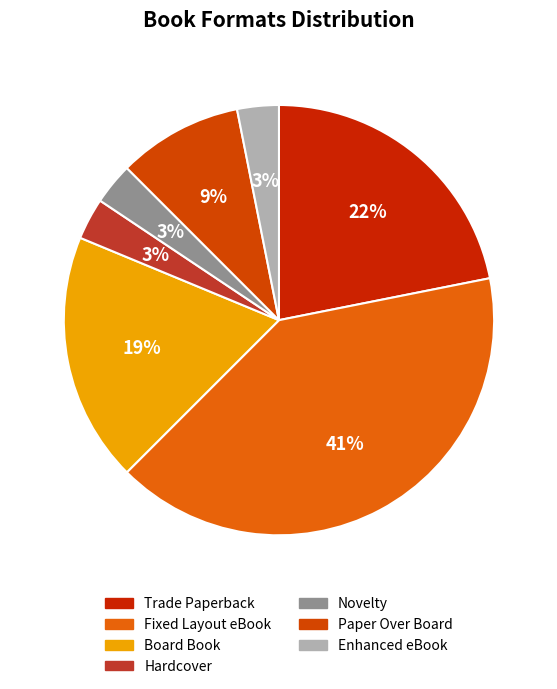

To the nearest percent, what is the average slice percentage?

14%